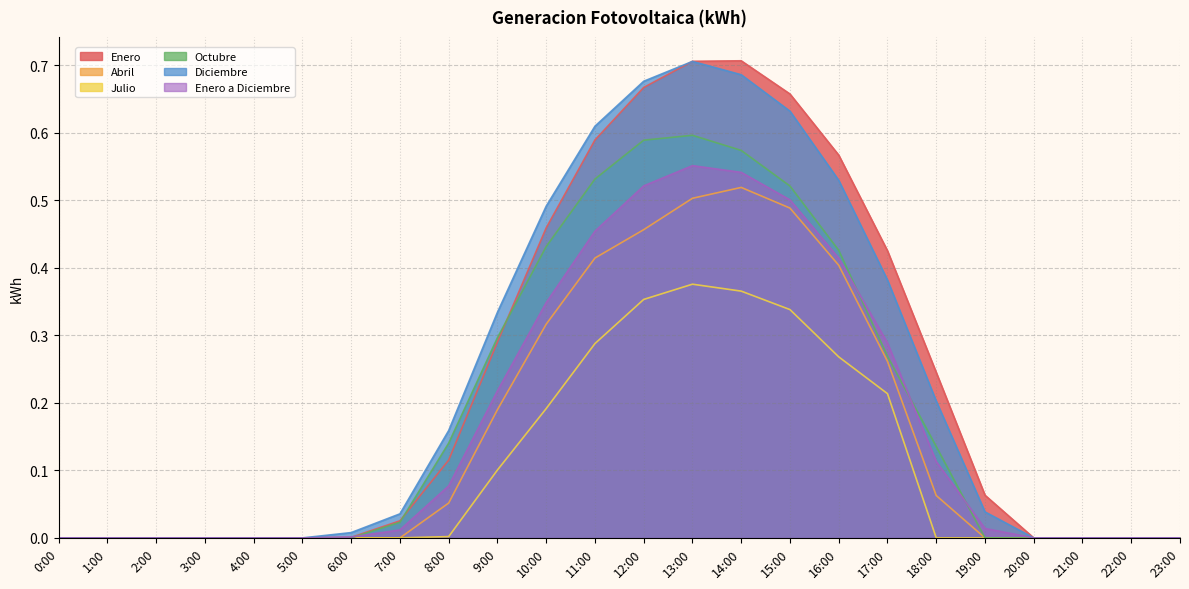

What is the difference between the maximum and minimum values in the Enero a Diciembre series?

0.6